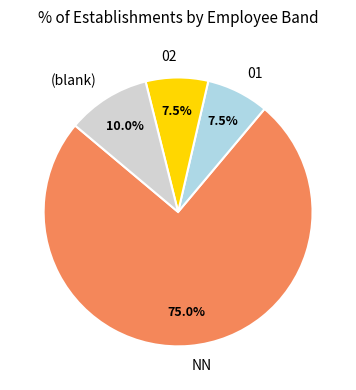

Do 02 and NN together represent more than half of the pie?

Yes